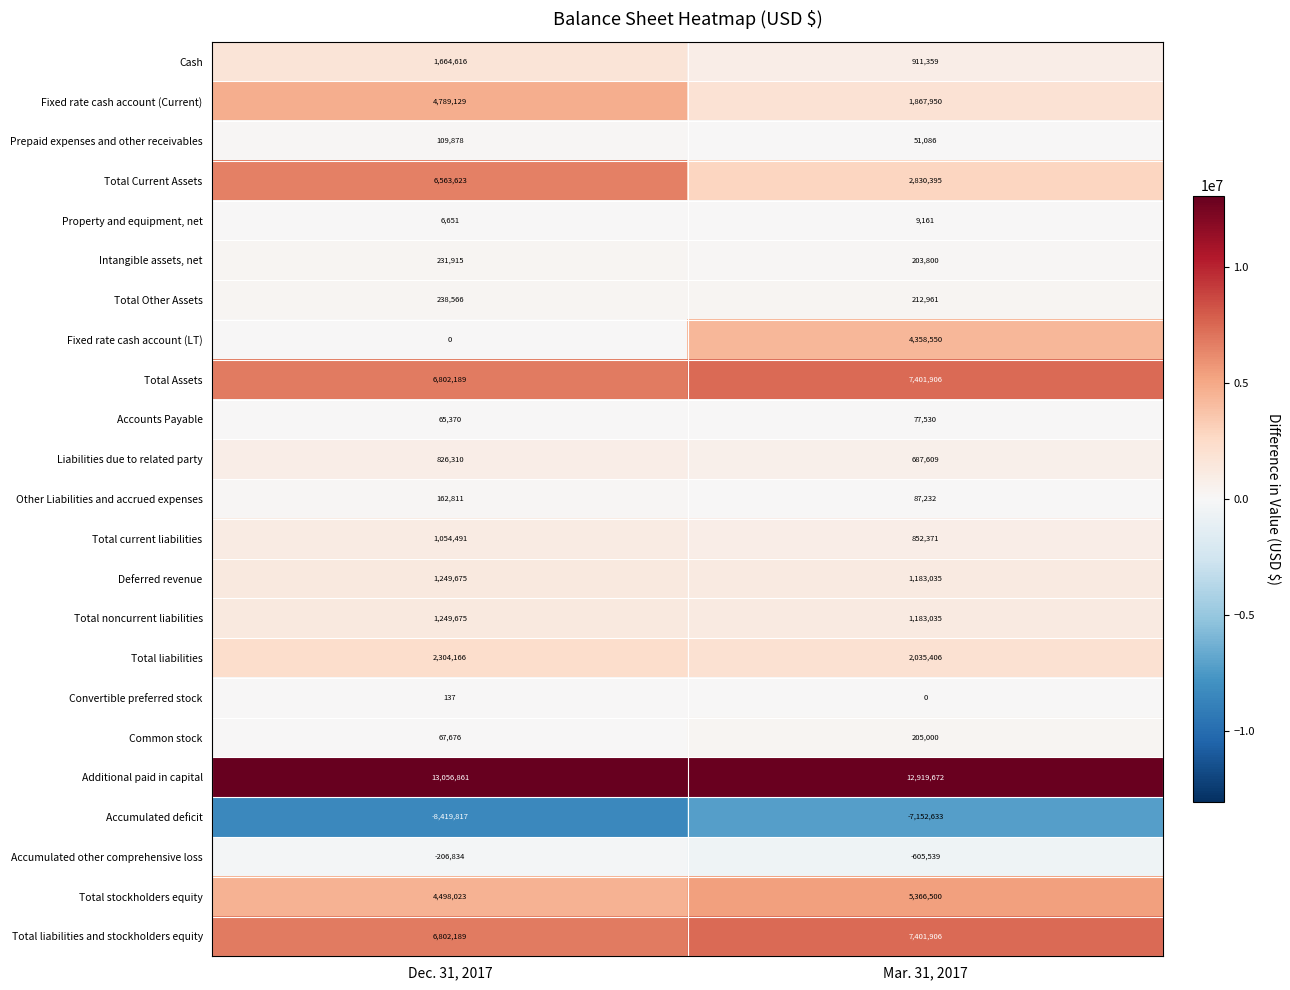

List the labels in order of Convertible preferred stock value, largest first.

Dec. 31, 2017, Mar. 31, 2017